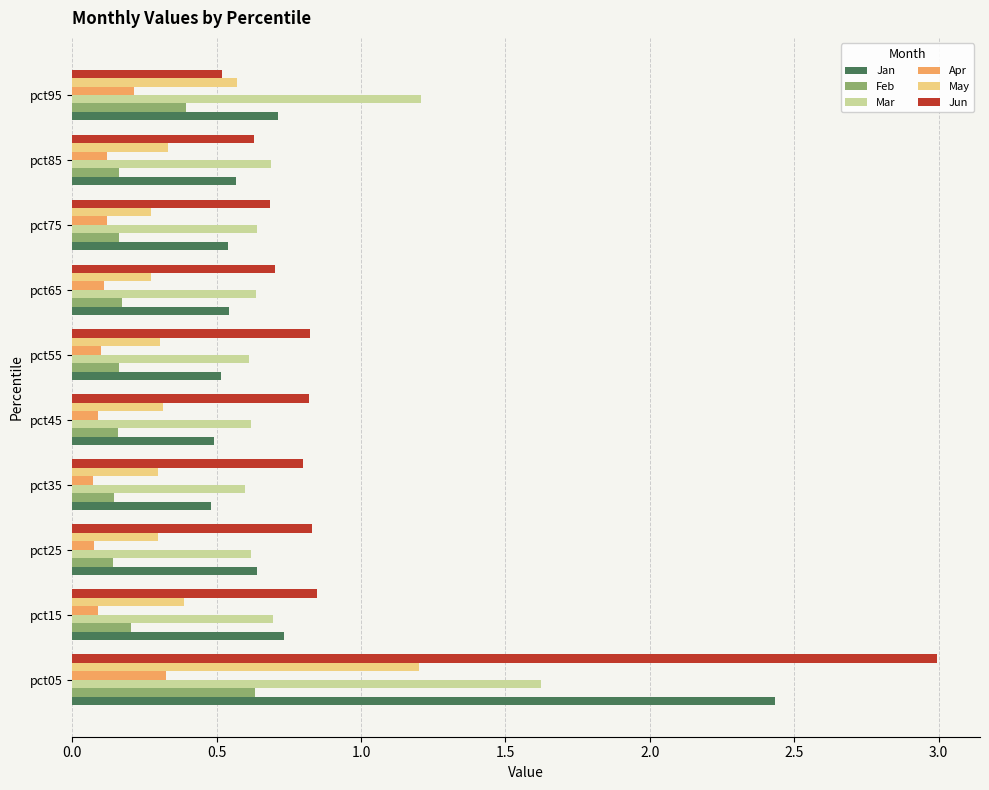

List the series in order of their peak value, highest first.

Jun, Jan, Mar, May, Feb, Apr